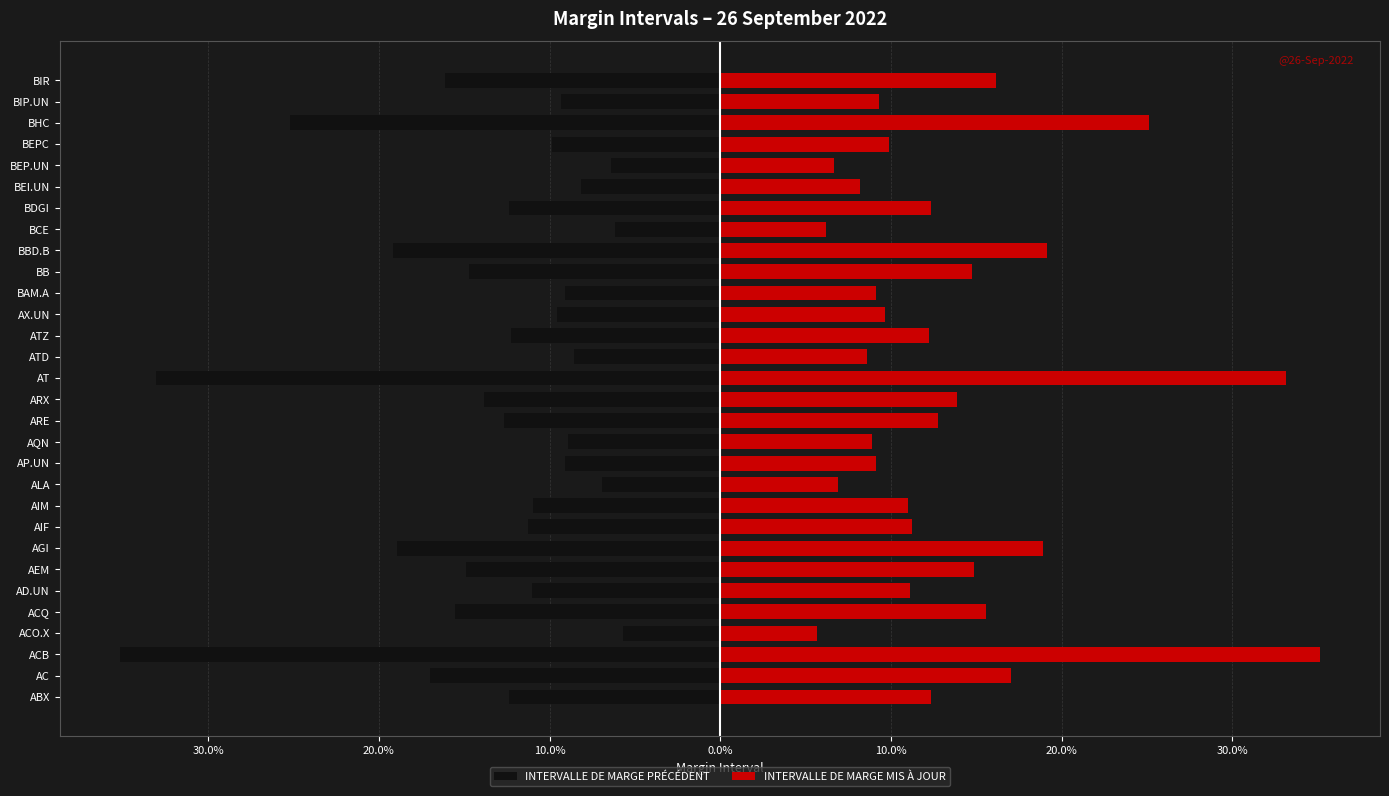

Which series changed the most between ACB and BBD.B?

INTERVALLE DE MARGE PRÉCÉDENT